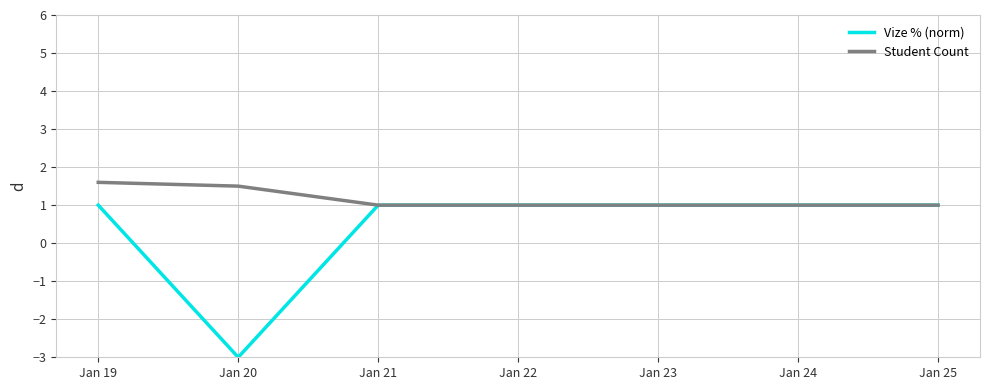

Rank the series by their average value, from lowest to highest.

Vize % (norm), Student Count